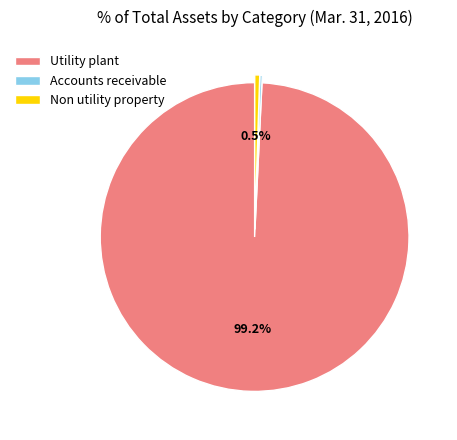

Which has a higher value, Utility plant or Non utility property?

Utility plant